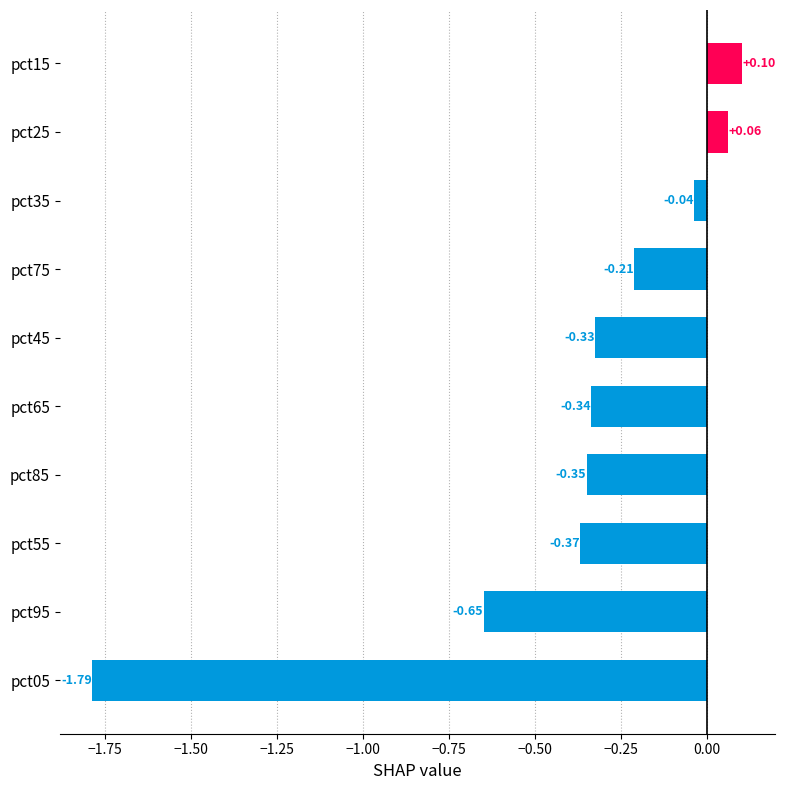

What is the sum of all values?

-3.9